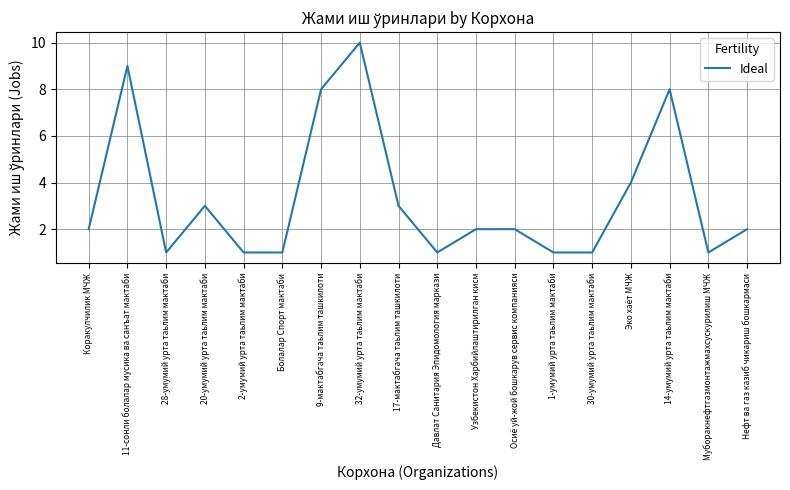

What is the average value?

3